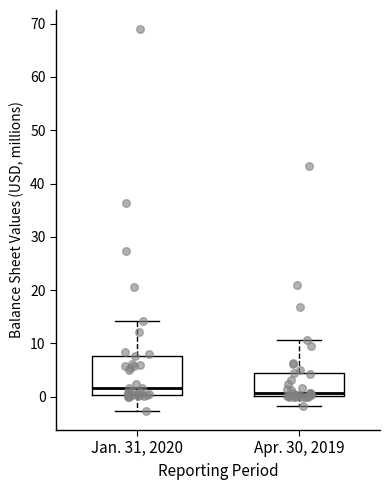

Reading left to right, transcribe this box plot: for each box, give where its median line is, the range the box spans, and where its two whiskers end, as read against the y-axis. The values are not printed on the chart, so give them approximately, as read against the axis.

Jan. 31, 2020: median 2, box 0 to 8, whiskers -3 to 14
Apr. 30, 2019: median 1, box 0 to 4, whiskers -2 to 11